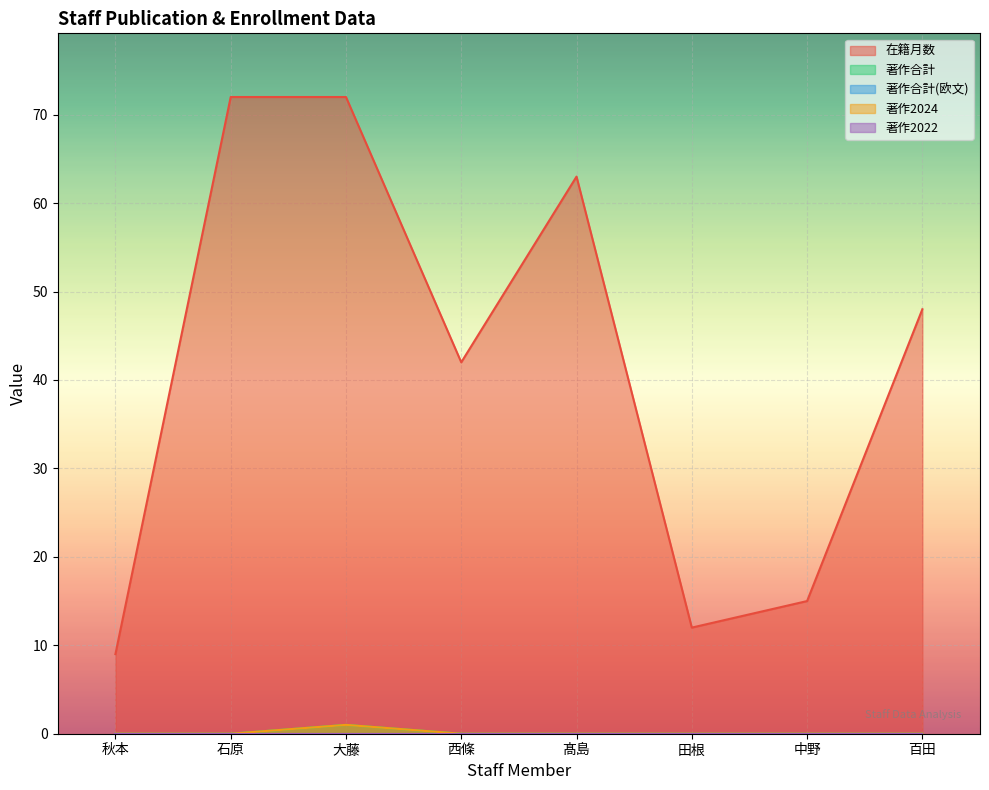

The value of 著作合計 at 石原 is 0. True or false?

False